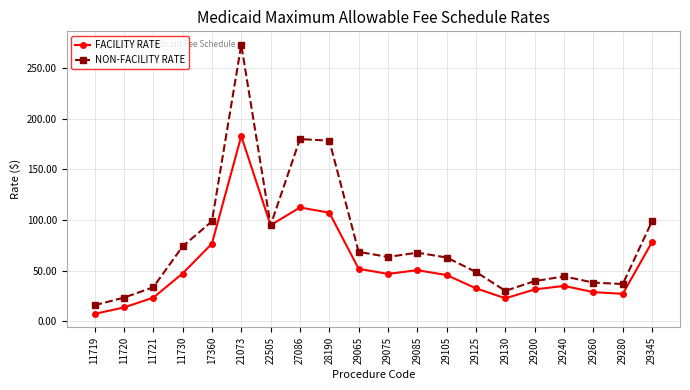

Which label corresponds to the largest value in the chart?

21073